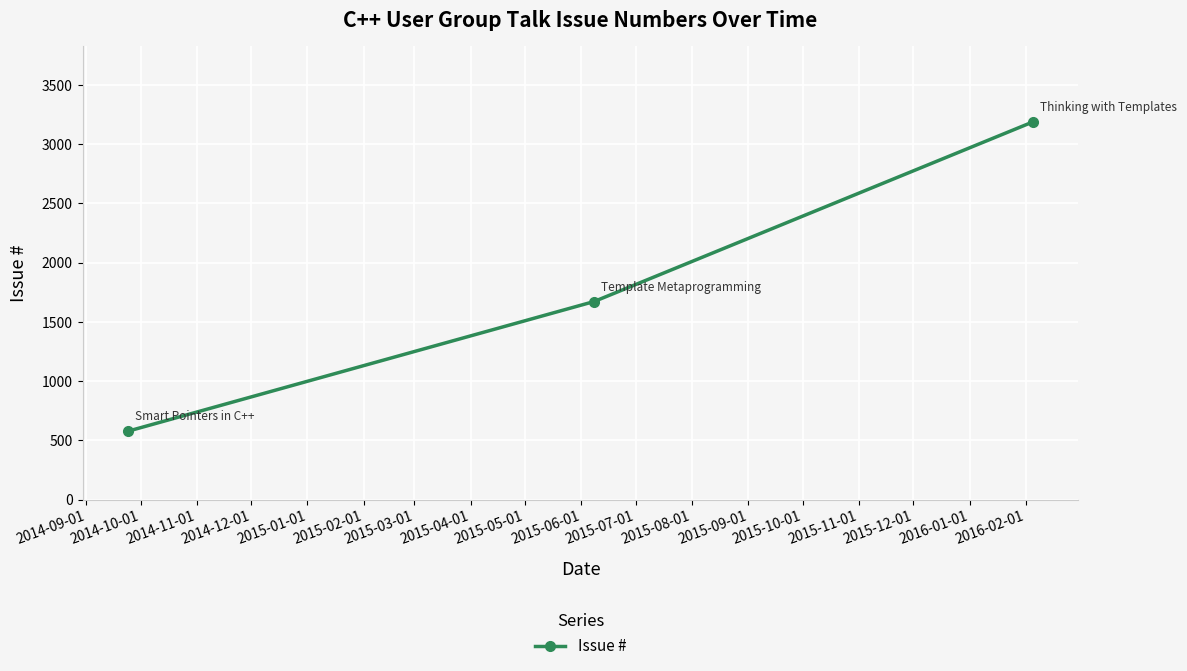

What is the value of the 3rd point from the left?

3188